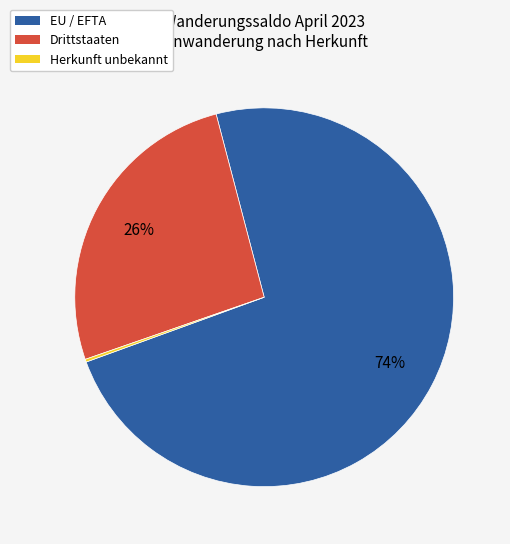

Approximately how many times larger is the value at EU / EFTA compared to Drittstaaten?

2.8